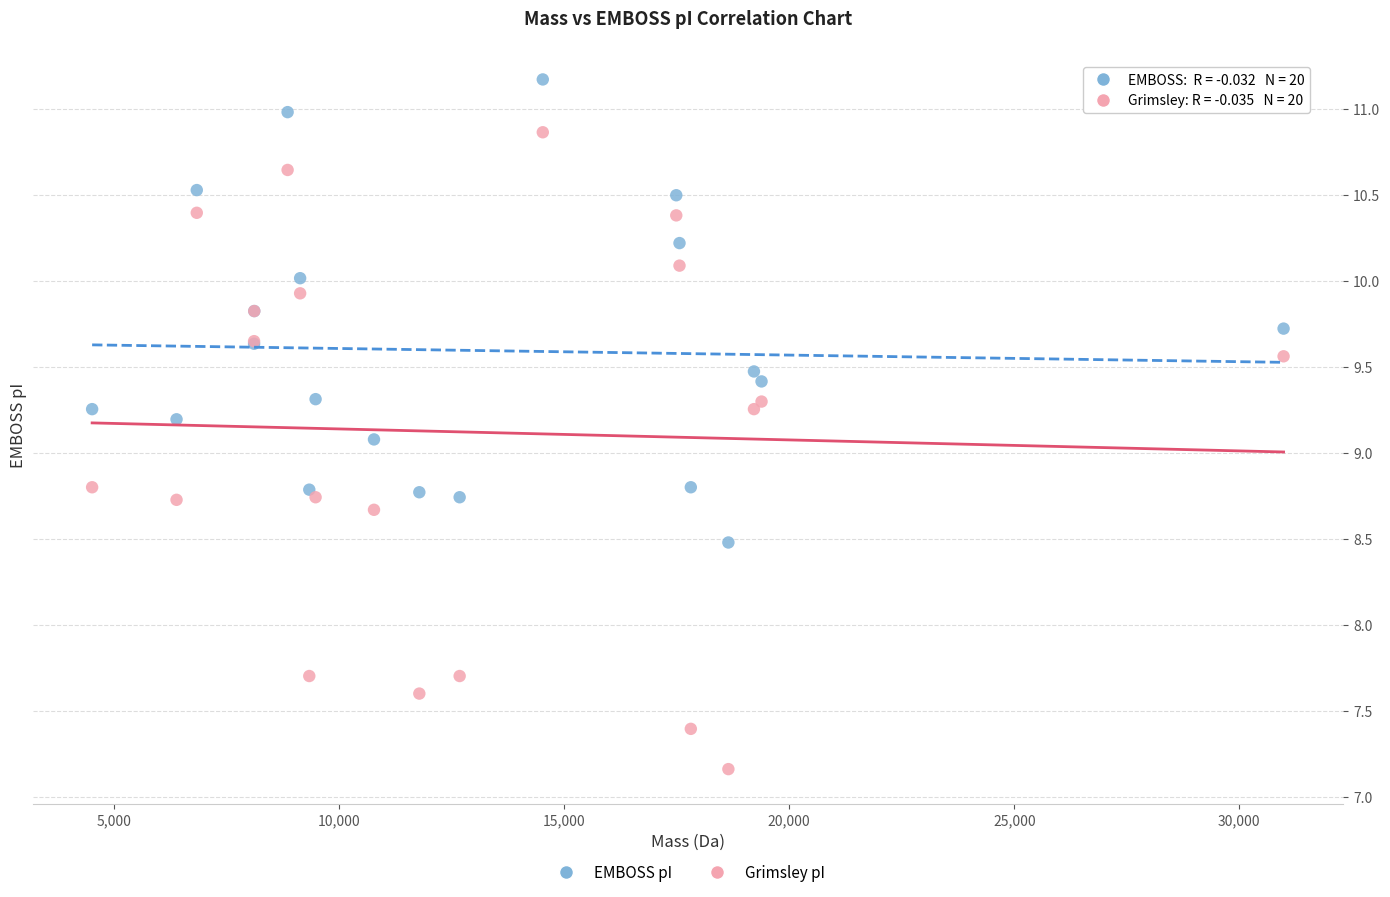

Across all series, what Y value is closest to 9?

9.1